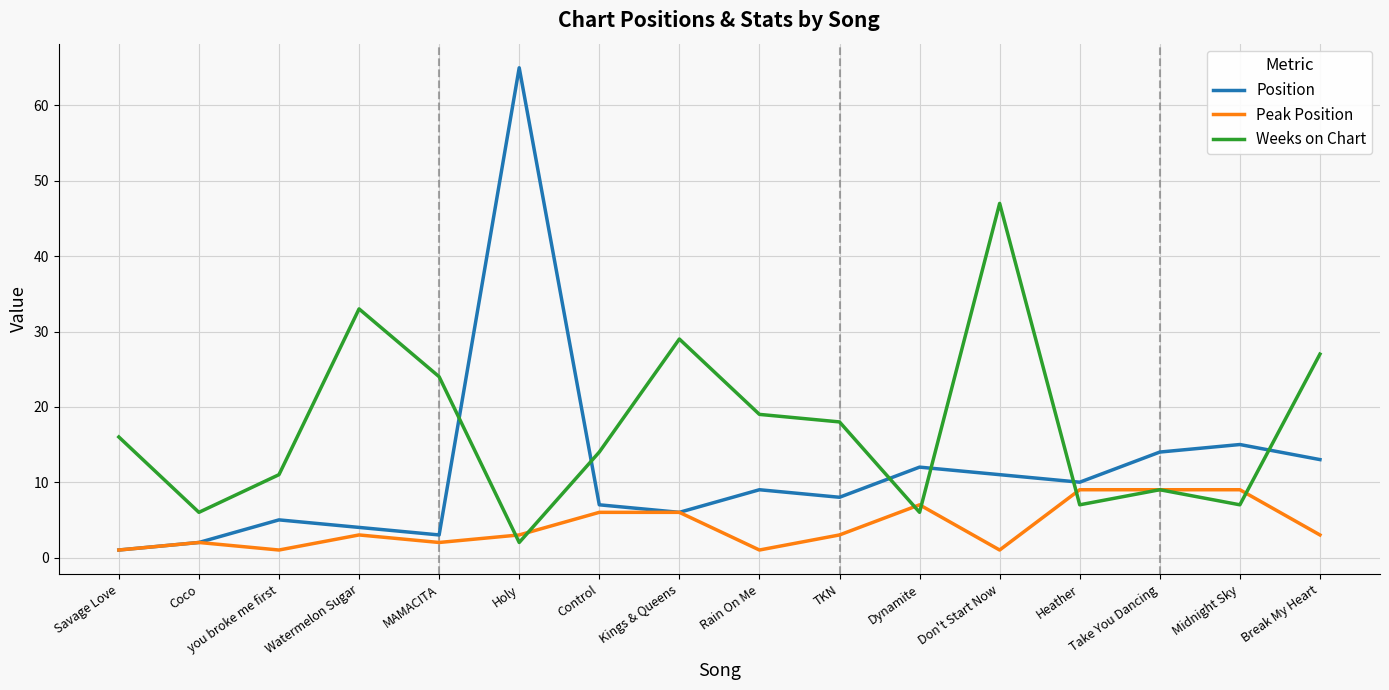

Which series changed the most between MAMACITA and Dynamite?

Weeks on Chart